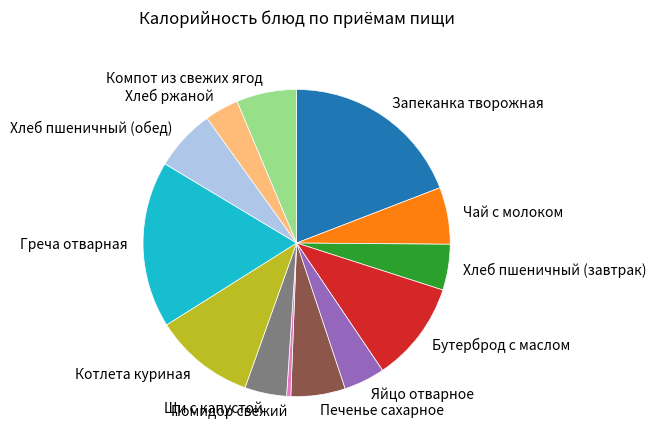

Does Котлета куриная represent more than half of the total?

No